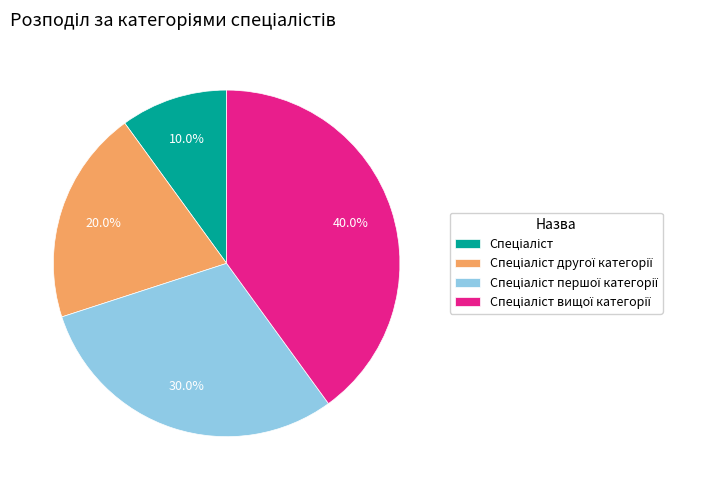

Is there a majority slice in this chart?

No